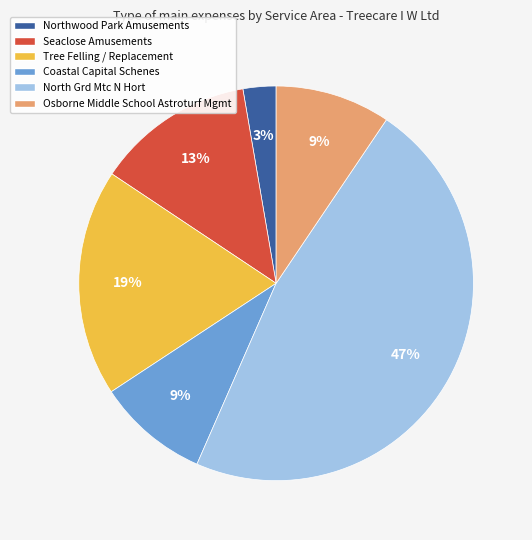

Is the sum of Seaclose Amusements and Tree Felling / Replacement greater than half?

No